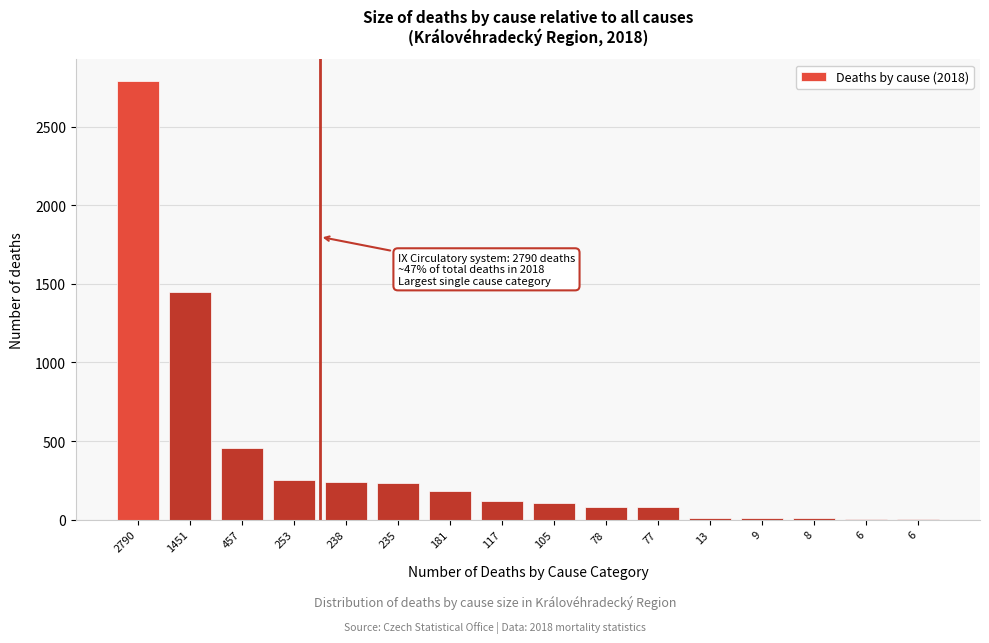

Count the number of categories in the chart.

16